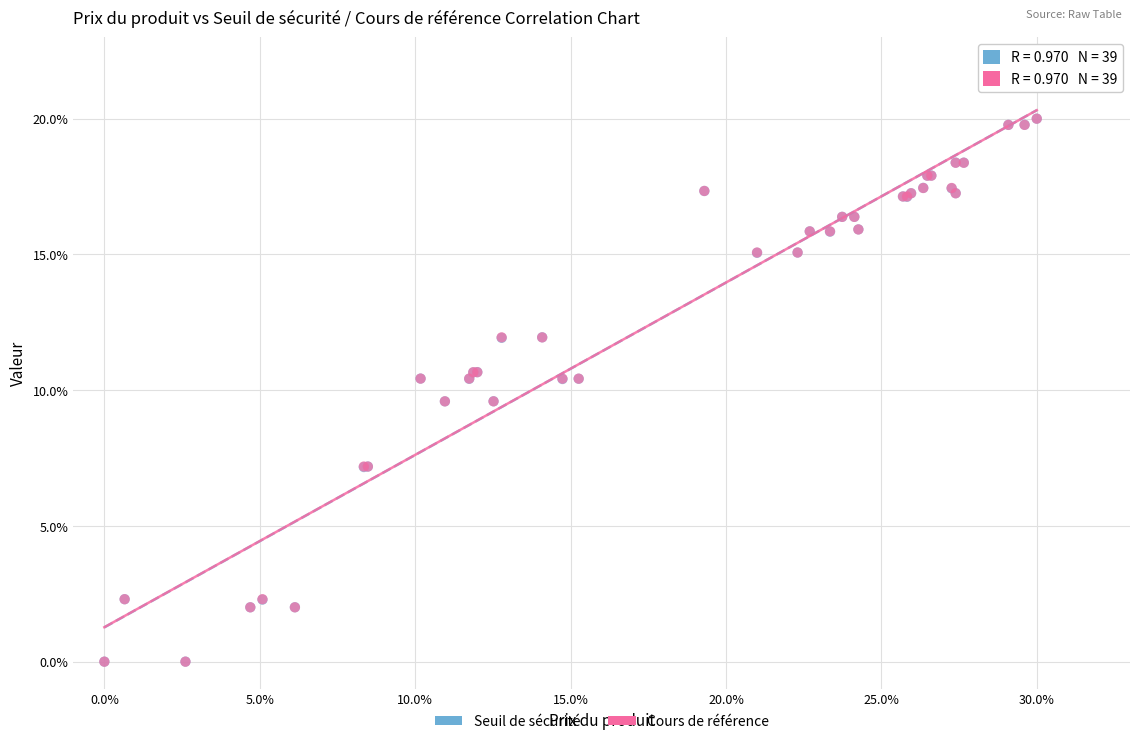

What are all the series names shown in the legend?

Seuil de sécurité, Cours de référence